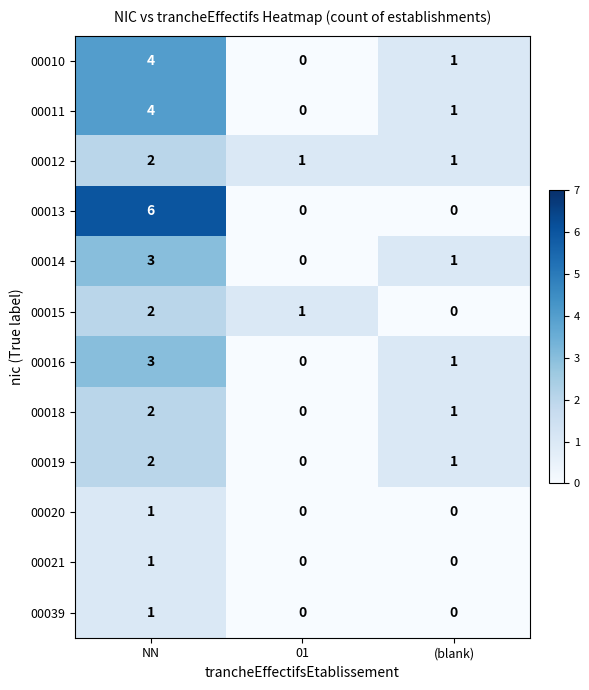

Which category has the highest value in the 00010 series?

NN